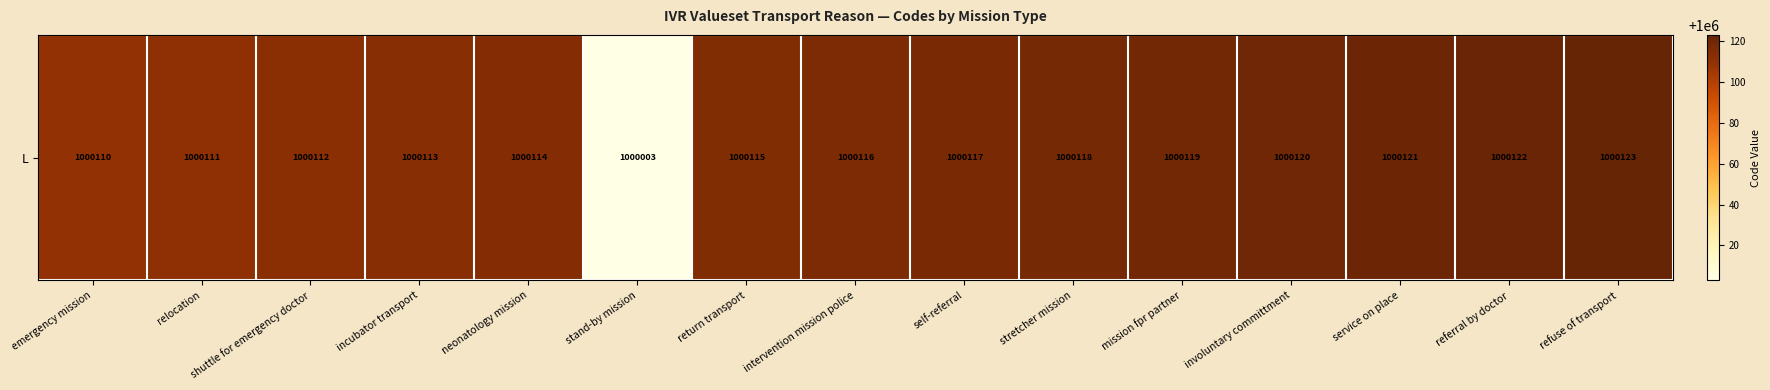

Reading left to right, extract all data points from this chart.

1000110	1000111	1000112	1000113	1000114	1000003	1000115	1000116	1000117	1000118	1000119	1000120	1000121	1000122	1000123